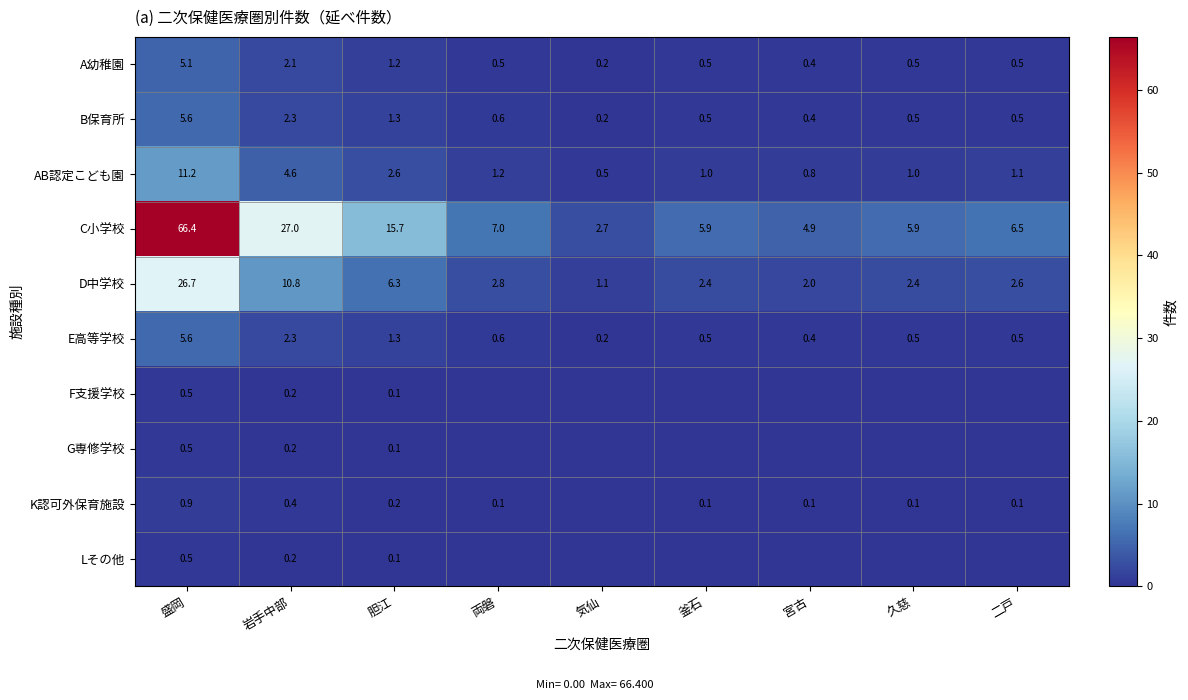

What is the difference between the maximum and second lowest values in the A幼稚園 series?

4.7